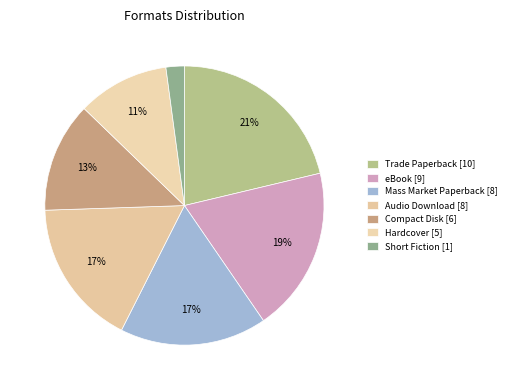

How many segments does this pie chart have?

7